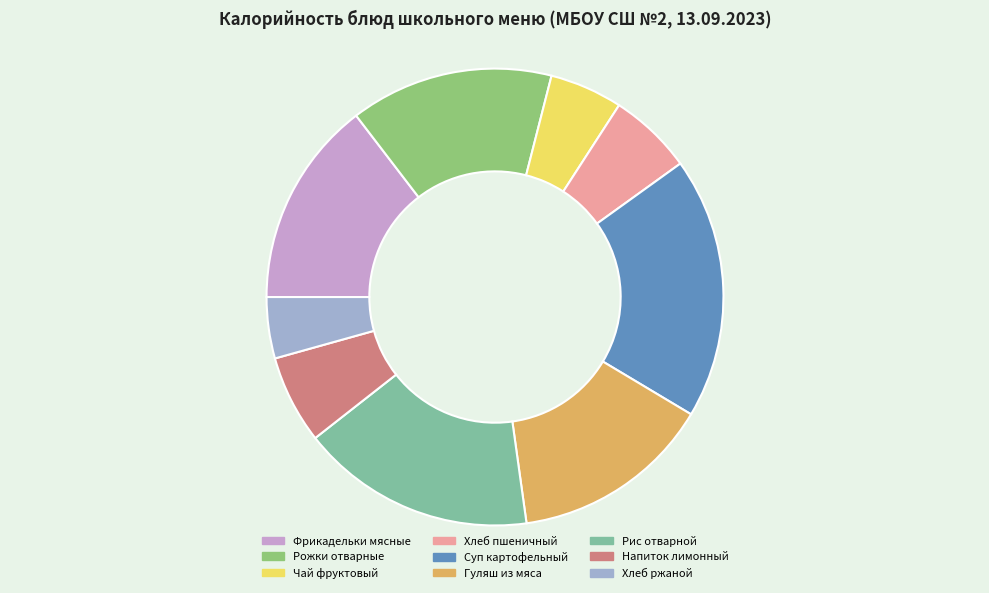

Combined, do Гуляш из мяса and Хлеб пшеничный account for over 50%?

No